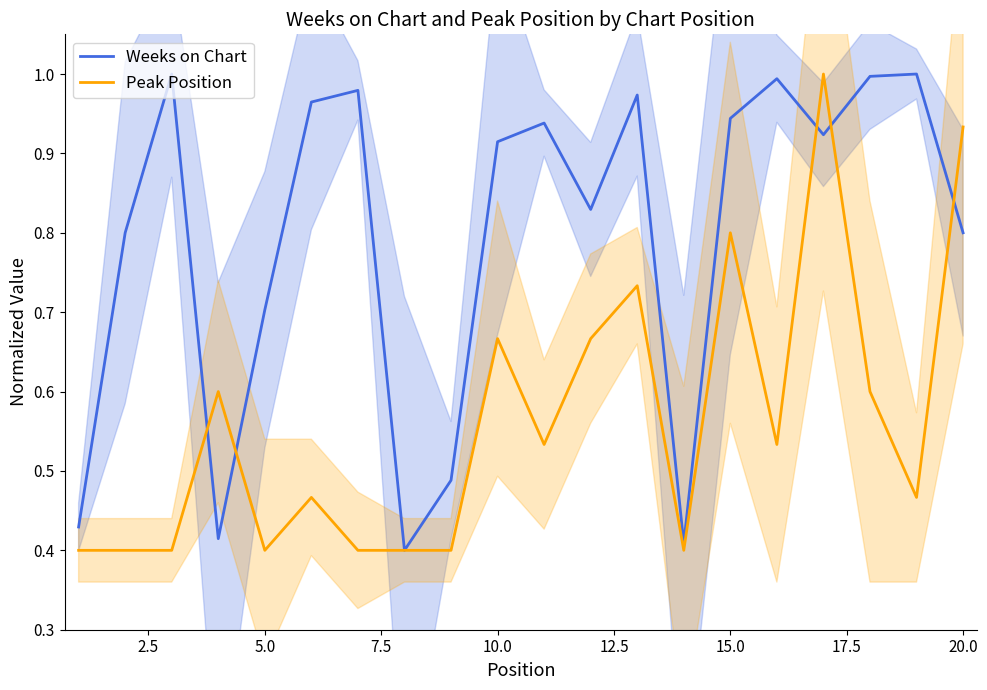

Reading right to left, list all the values displayed in this chart.

Weeks on Chart: 0.8	1.0	1.0	0.9	1.0	0.9	0.4	1.0	0.8	0.9	0.9	0.5	0.4	1.0	1.0	0.7	0.4	1.0	0.8	0.4
Peak Position: 0.9	0.5	0.6	1.0	0.5	0.8	0.4	0.7	0.7	0.5	0.7	0.4	0.4	0.4	0.5	0.4	0.6	0.4	0.4	0.4